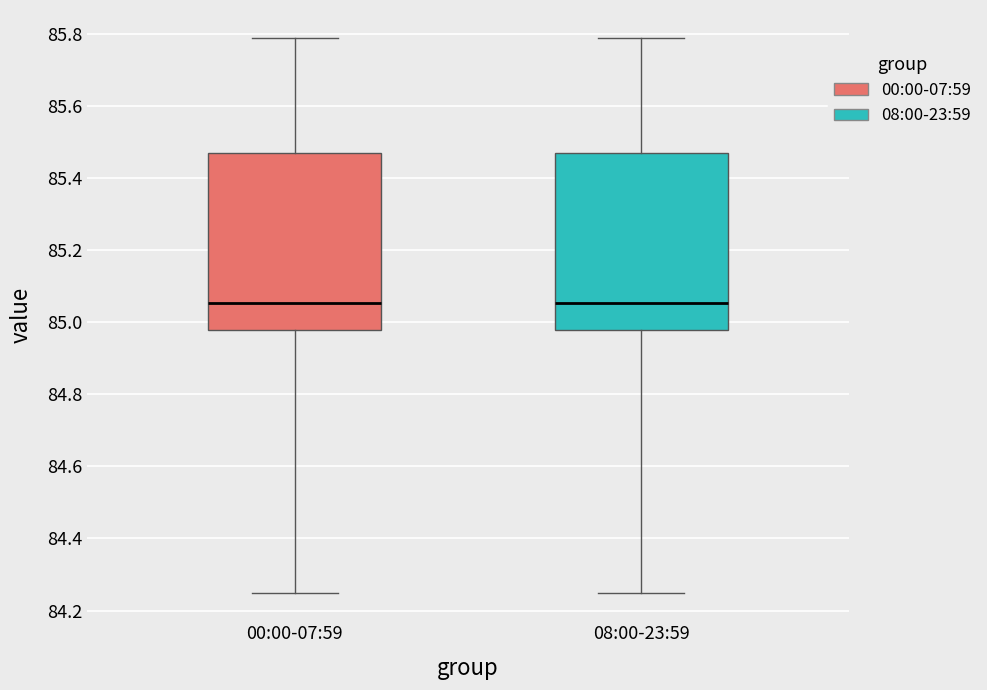

Reading left to right, read every box against the y-axis: the position of its median line, the range the box covers, and the ends of its whiskers. The values are not printed on the chart, so give them approximately, as read against the axis.

00:00-07:59: median 85.06, box 84.98 to 85.48, whiskers 84.26 to 85.80
08:00-23:59: median 85.06, box 84.98 to 85.48, whiskers 84.26 to 85.80